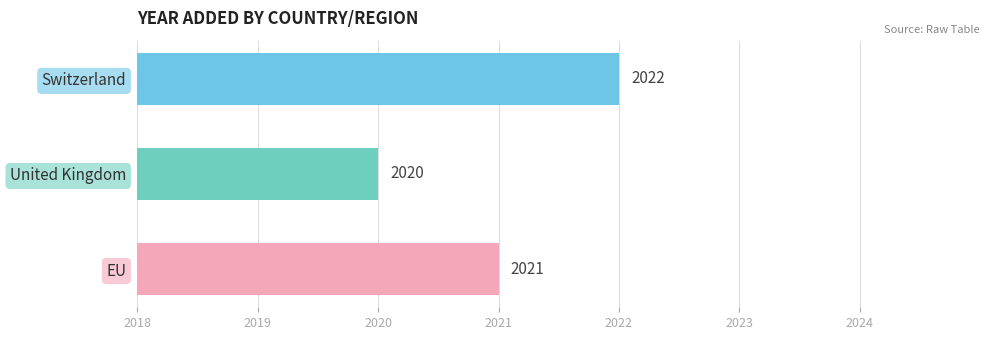

True or false: the data shows 2021 at EU.

True